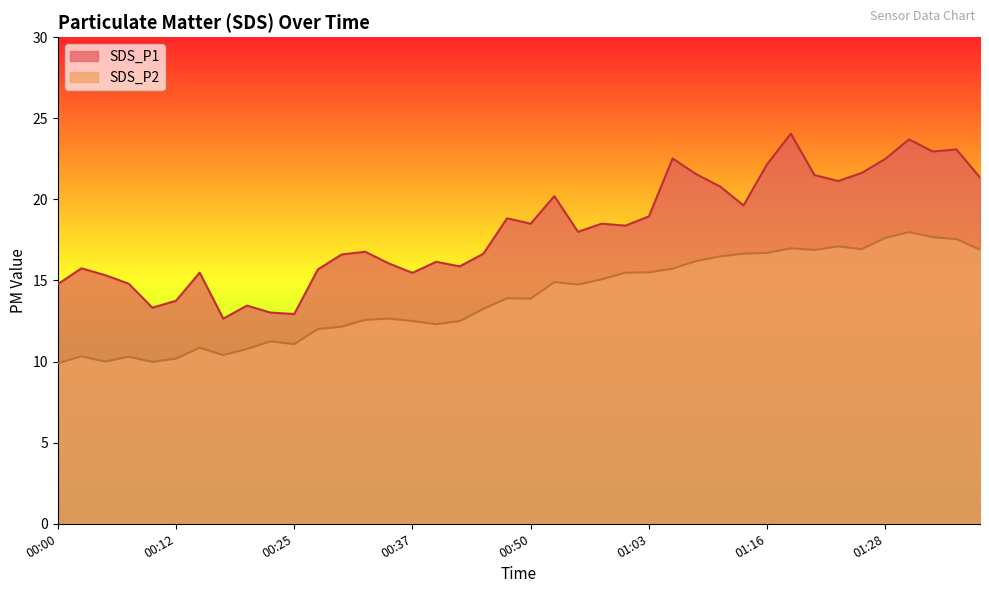

True or false: SDS_P2 and SDS_P1 intersect in this chart.

False